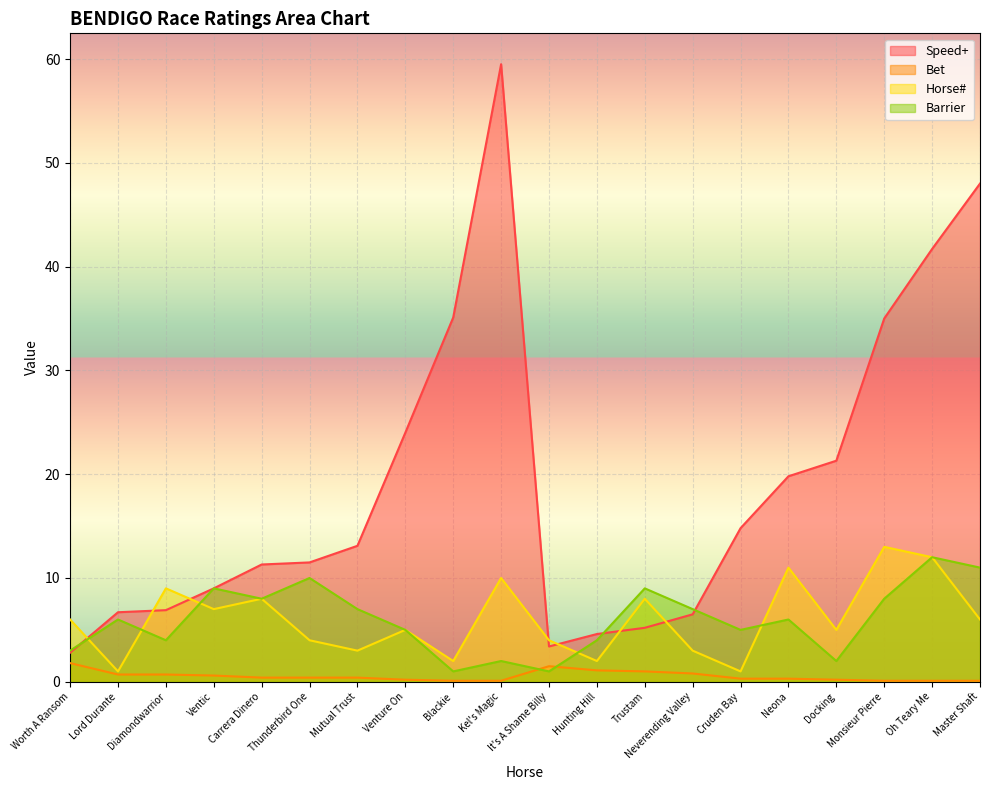

Reading right to left, what are all the values shown in this chart?

Speed+: Master Shaft=48.0	Oh Teary Me=41.7	Monsieur Pierre=35.0	Docking=21.3	Neona=19.8	Cruden Bay=14.8	Neverending Valley=6.5	Trustam=5.2	Hunting Hill=4.6	It's A Shame Billy=3.4	Kel's Magic=59.5	Blackie=35.1	Venture On=24.0	Mutual Trust=13.1	Thunderbird One=11.5	Carrera Dinero=11.3	Ventic=9.0	Diamondwarrior=6.9	Lord Durante=6.7	Worth A Ransom=2.8
Bet: Master Shaft=0.1	Oh Teary Me=0.1	Monsieur Pierre=0.1	Docking=0.2	Neona=0.3	Cruden Bay=0.3	Neverending Valley=0.8	Trustam=1.0	Hunting Hill=1.1	It's A Shame Billy=1.5	Kel's Magic=0.1	Blackie=0.1	Venture On=0.2	Mutual Trust=0.4	Thunderbird One=0.4	Carrera Dinero=0.4	Ventic=0.6	Diamondwarrior=0.7	Lord Durante=0.7	Worth A Ransom=1.8
Horse#: Master Shaft=6.0	Oh Teary Me=12.0	Monsieur Pierre=13.0	Docking=5.0	Neona=11.0	Cruden Bay=1.0	Neverending Valley=3.0	Trustam=8.0	Hunting Hill=2.0	It's A Shame Billy=4.0	Kel's Magic=10.0	Blackie=2.0	Venture On=5.0	Mutual Trust=3.0	Thunderbird One=4.0	Carrera Dinero=8.0	Ventic=7.0	Diamondwarrior=9.0	Lord Durante=1.0	Worth A Ransom=6.0
Barrier: Master Shaft=11.0	Oh Teary Me=12.0	Monsieur Pierre=8.0	Docking=2.0	Neona=6.0	Cruden Bay=5.0	Neverending Valley=7.0	Trustam=9.0	Hunting Hill=4.0	It's A Shame Billy=1.0	Kel's Magic=2.0	Blackie=1.0	Venture On=5.0	Mutual Trust=7.0	Thunderbird One=10.0	Carrera Dinero=8.0	Ventic=9.0	Diamondwarrior=4.0	Lord Durante=6.0	Worth A Ransom=3.0